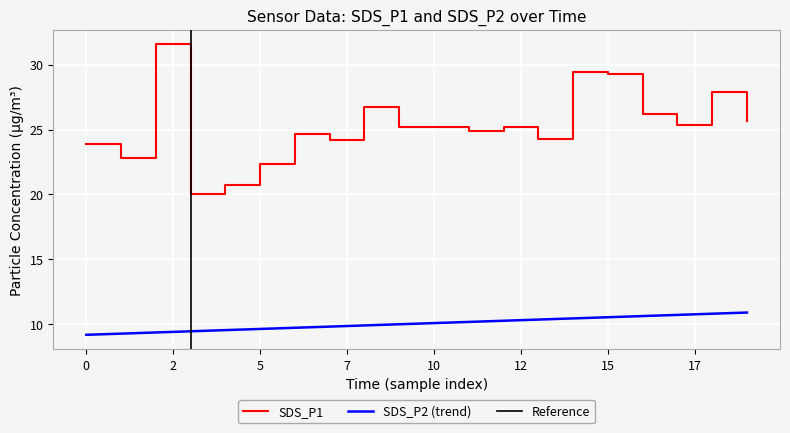

The SDS_P1 series shows 23.9 at 0. True or false?

True